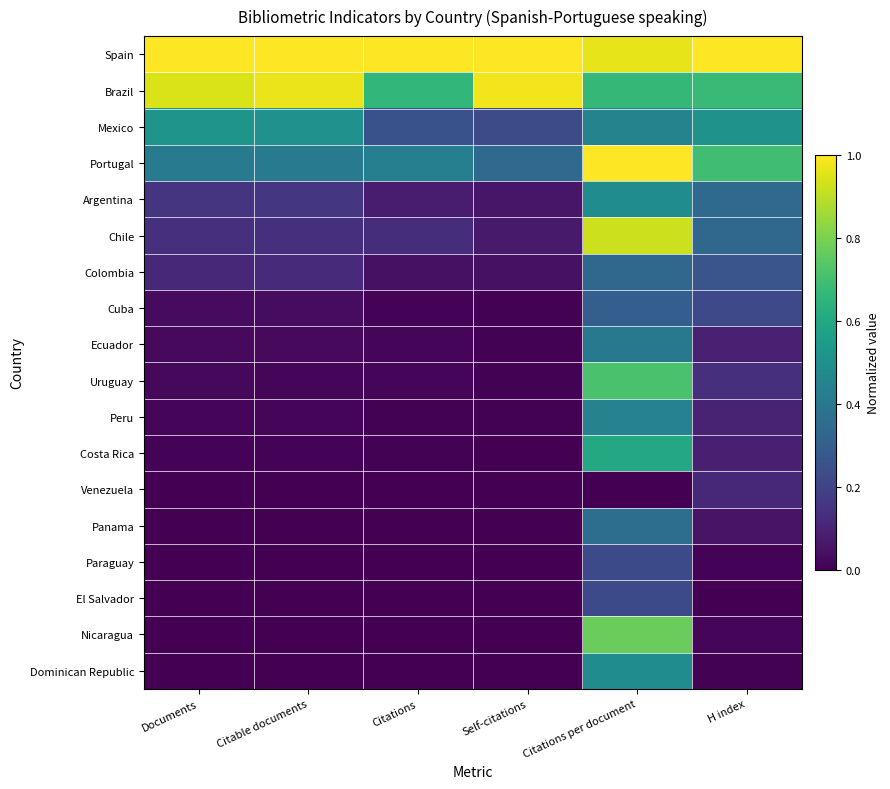

At which category is the sum across all series the highest?

Citations per document